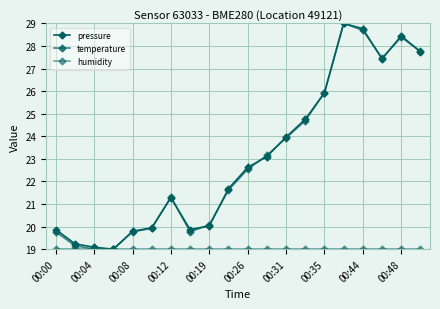

Count the number of categories in the chart.

20